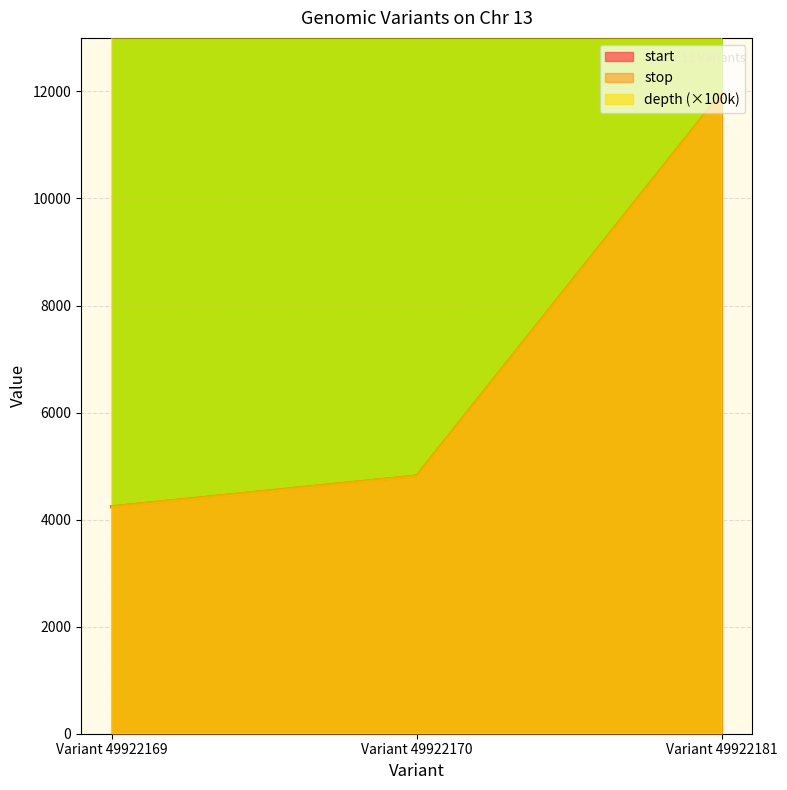

How many depth values are between 2700000 and 6500000?

3